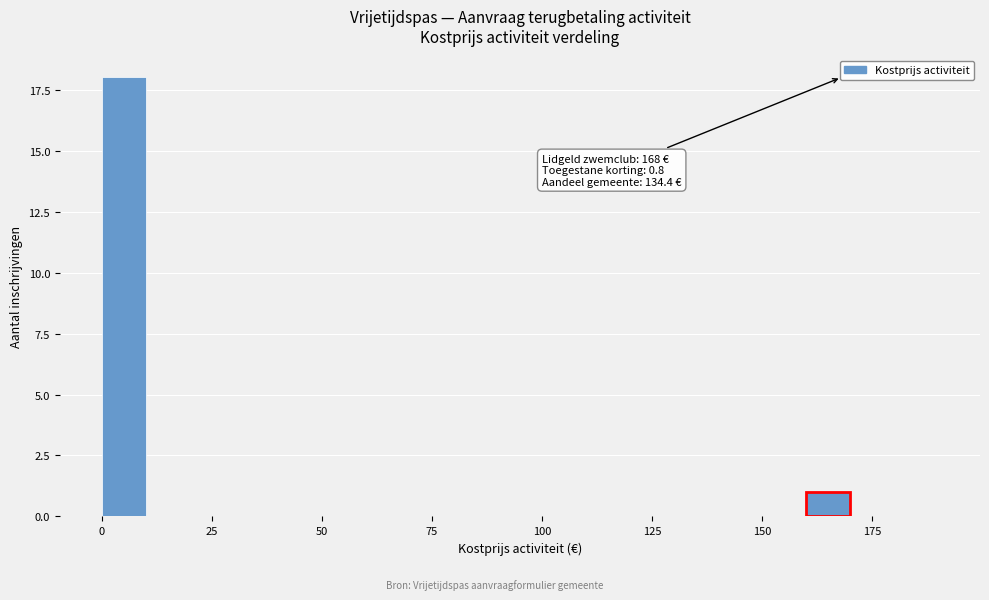

Around what value on the x-axis is the tallest bar? Give the approximate position of its centre, as read against the axis.

5